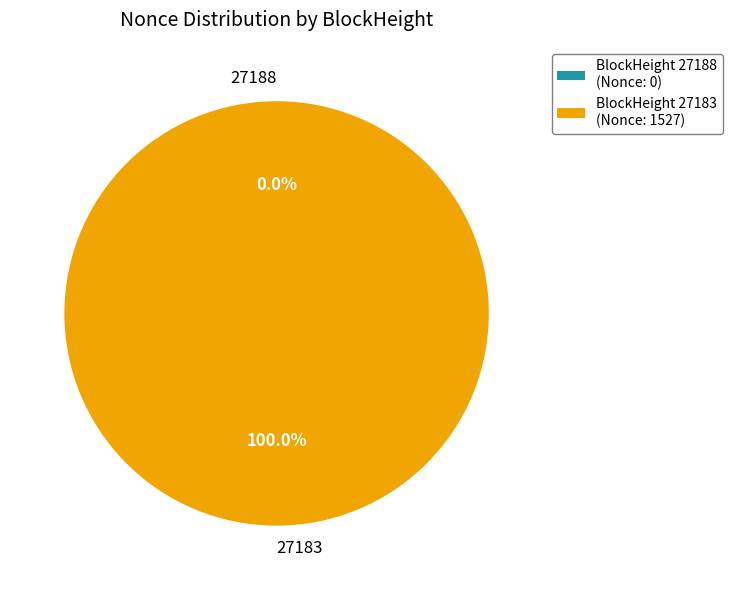

To the nearest percent, what is the difference between the 27183 and 27188 slice percentages?

100%